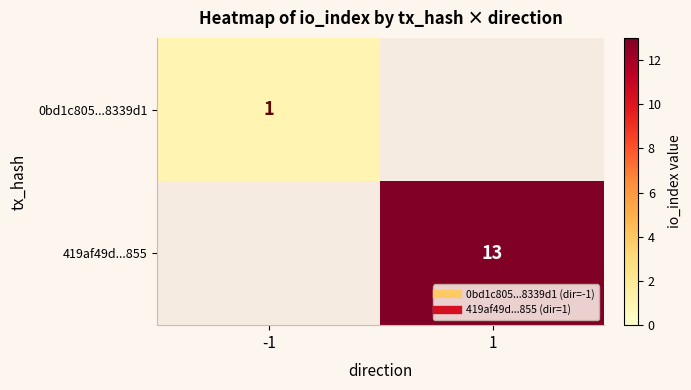

Read the 0bd1c805...8339d1 value at -1.

1